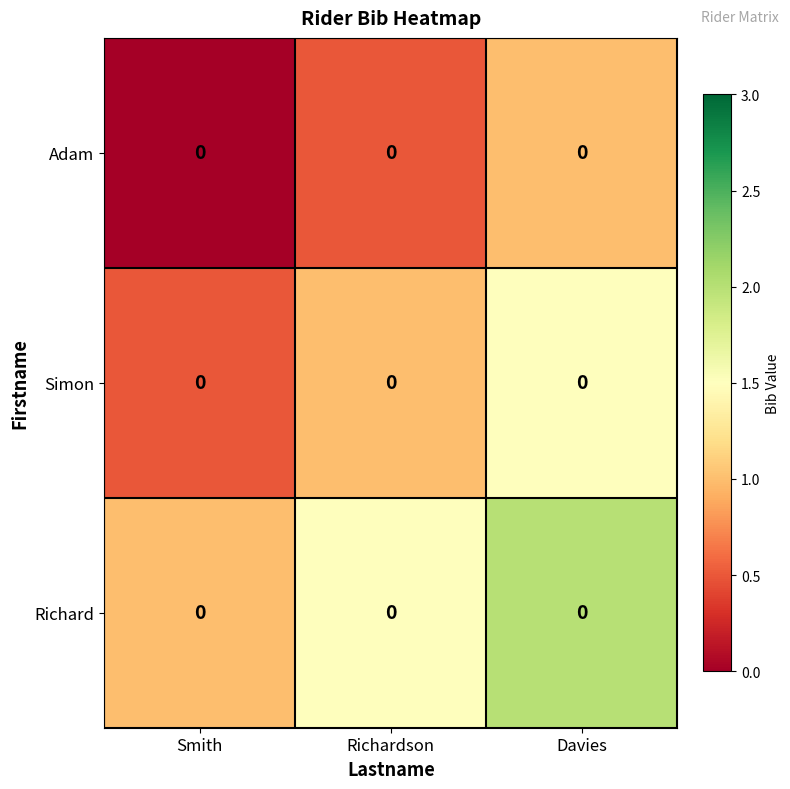

Is it true that Simon equals 1.0 at Richardson?

True